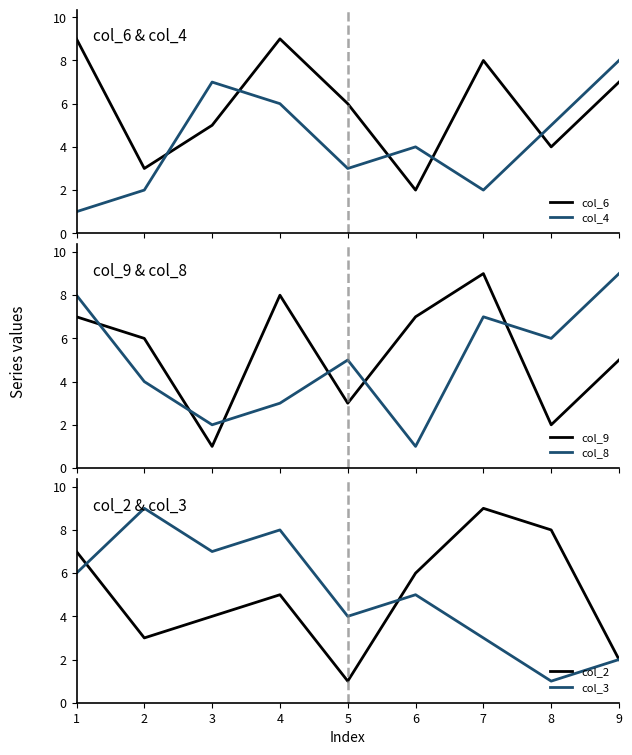

The col_4 series shows 7 at 3. True or false?

True